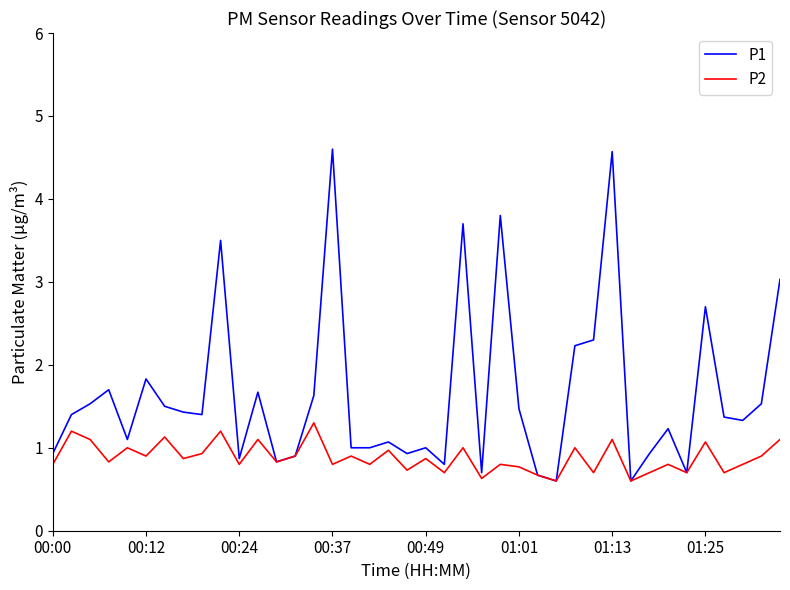

Which series has the largest range (max minus min)?

P1